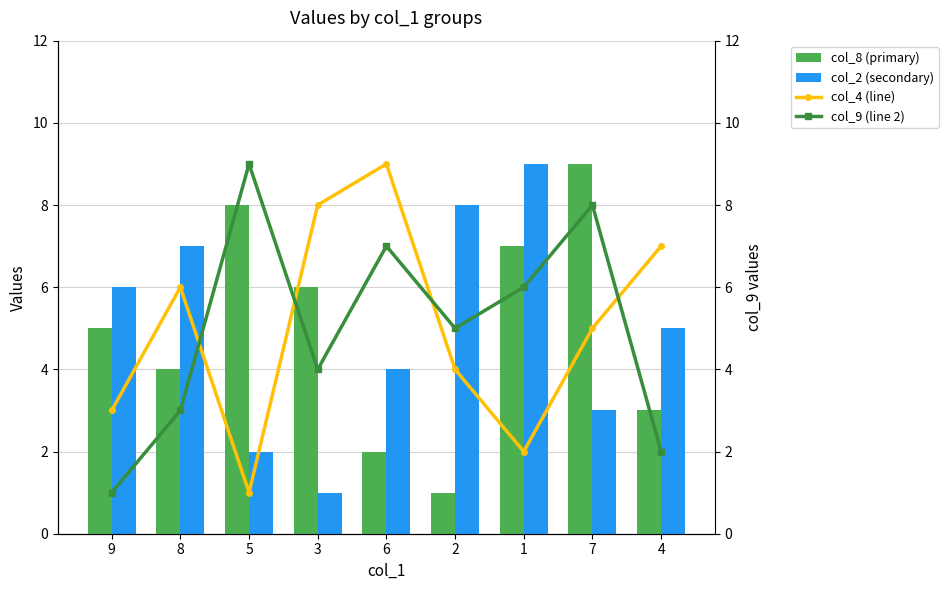

What is the difference between the col_9 (line 2) values at 2 and 3?

1